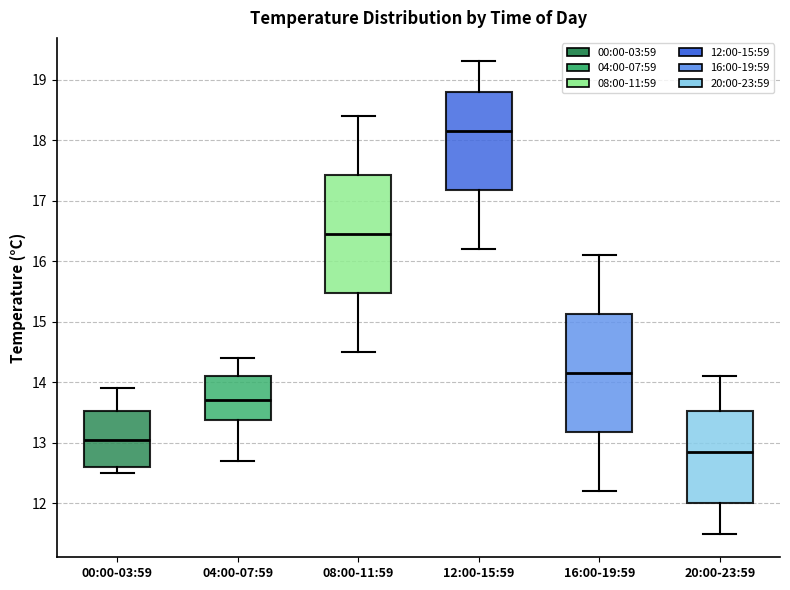

Reading left to right, read every box against the y-axis: the position of its median line, the range the box covers, and the ends of its whiskers. The values are not printed on the chart, so give them approximately, as read against the axis.

00:00-03:59: median 13.1, box 12.6 to 13.5, whiskers 12.5 to 13.9
04:00-07:59: median 13.7, box 13.4 to 14.1, whiskers 12.7 to 14.4
08:00-11:59: median 16.5, box 15.5 to 17.4, whiskers 14.5 to 18.4
12:00-15:59: median 18.2, box 17.2 to 18.8, whiskers 16.2 to 19.3
16:00-19:59: median 14.2, box 13.2 to 15.1, whiskers 12.2 to 16.1
20:00-23:59: median 12.9, box 12.0 to 13.5, whiskers 11.5 to 14.1